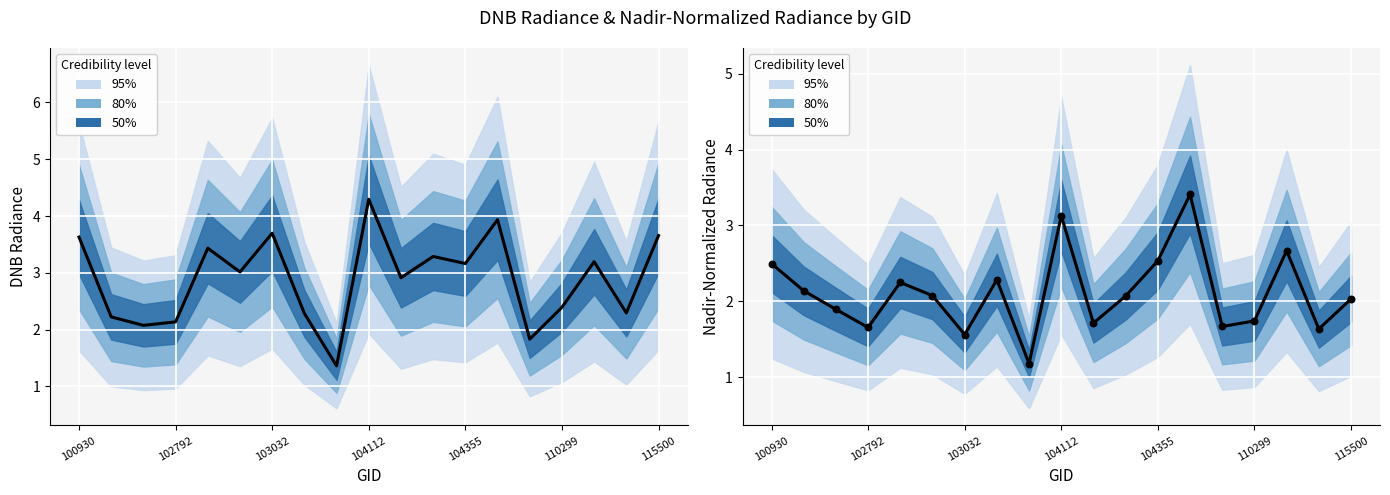

At how many categories does at least one series exceed 1?

19